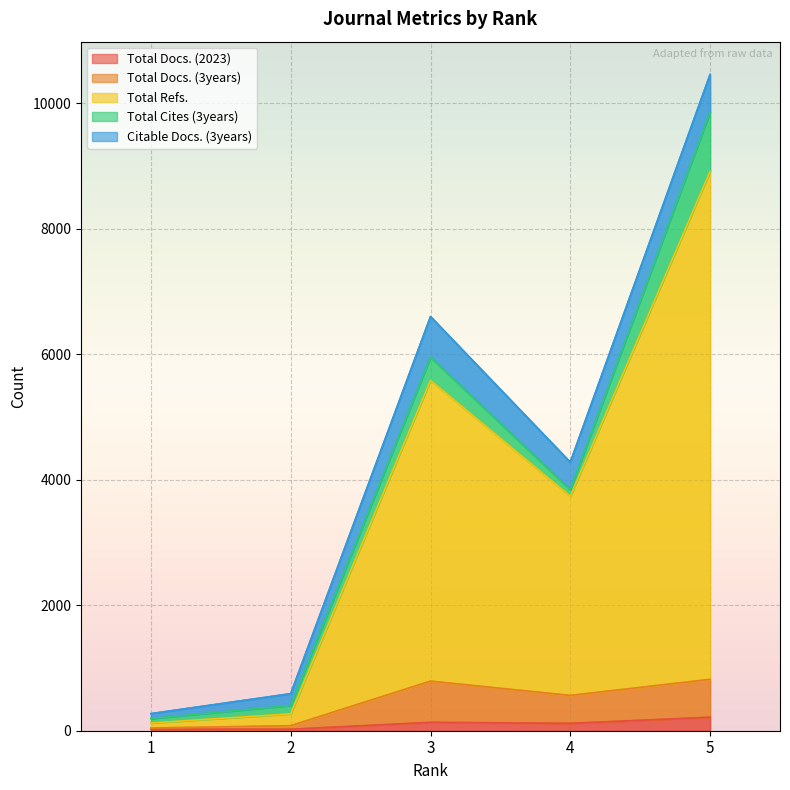

What is the value of the Total Docs. (2023) point at the 2nd from the left?

23